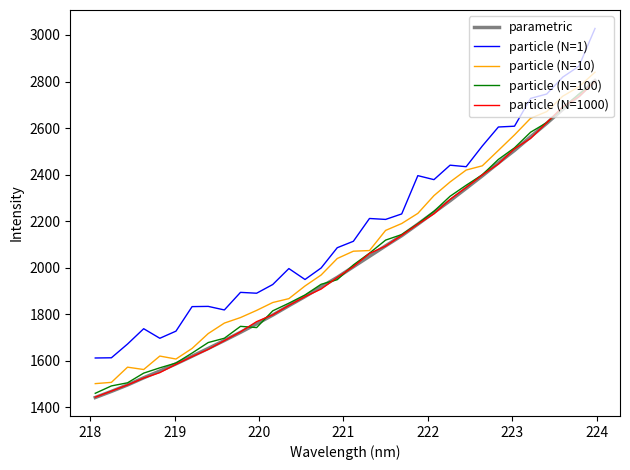

How many lines are shown in the chart?

5